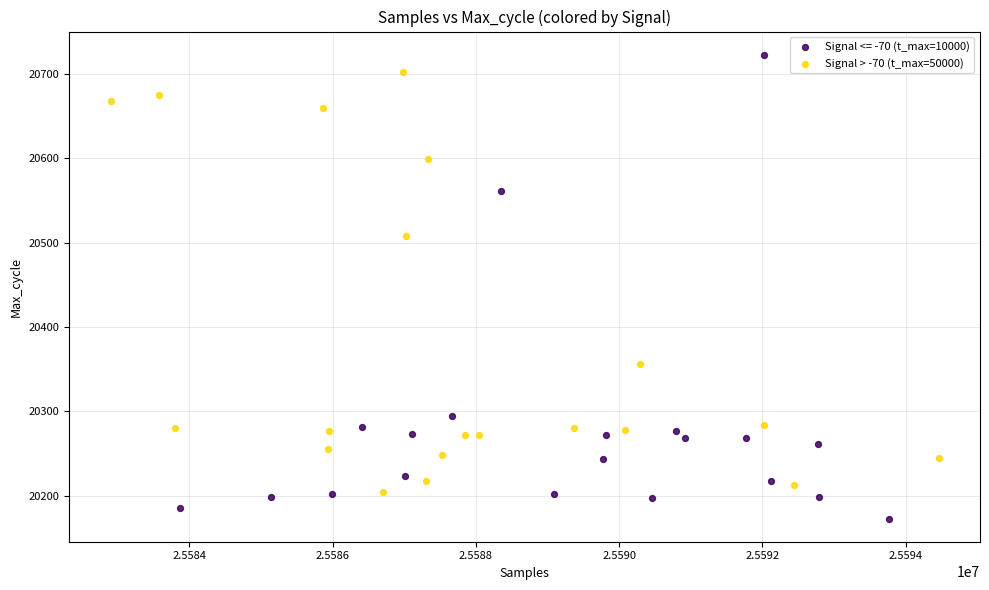

Which series contains the lowest Y value?

Signal <= -70 (t_max=10000)